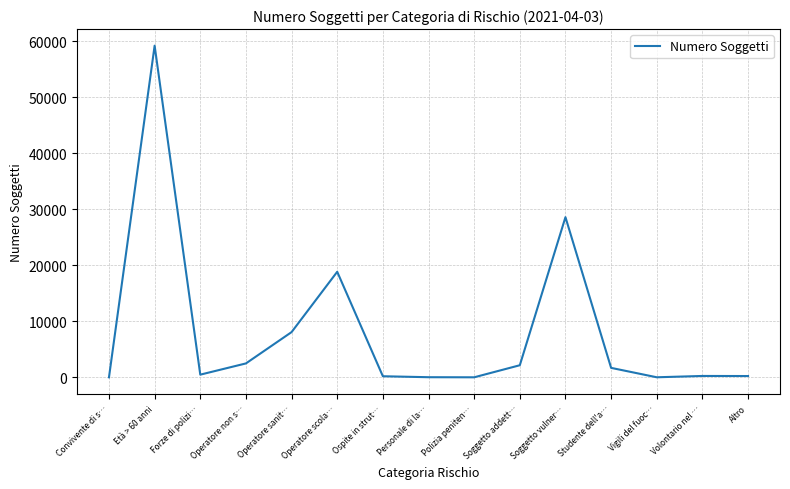

What is the change in value from Operatore sanit… to Studente dell'a…?

-6382